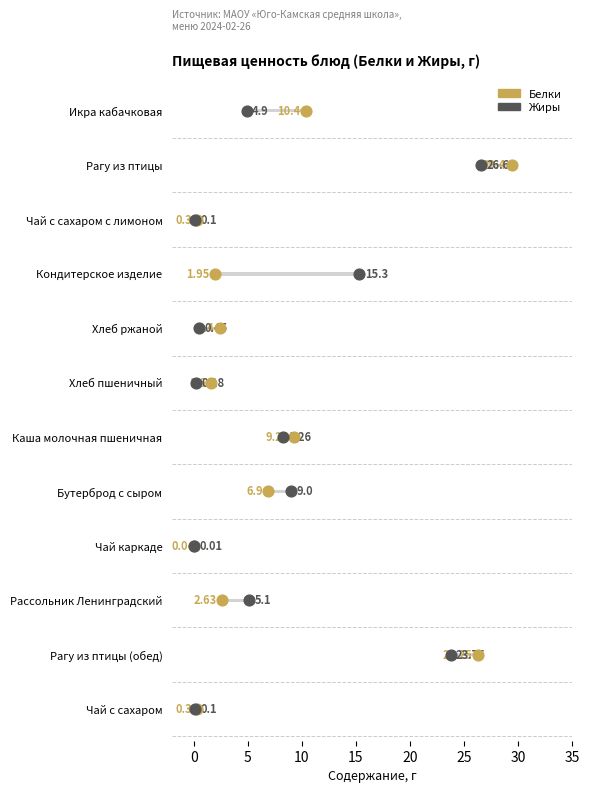

Which series has the largest total across all categories?

Белки